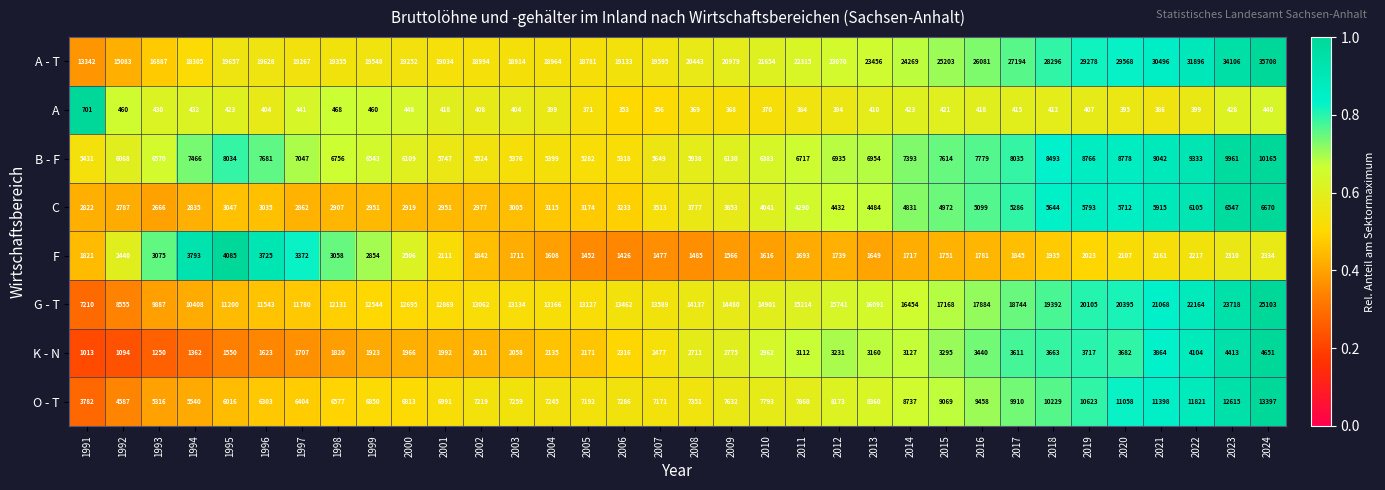

What is the lowest value of the C series?

2666